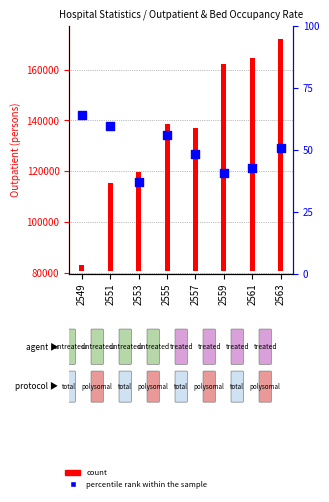

What is the ratio of the value at 2553 to the value at 2555?

0.9